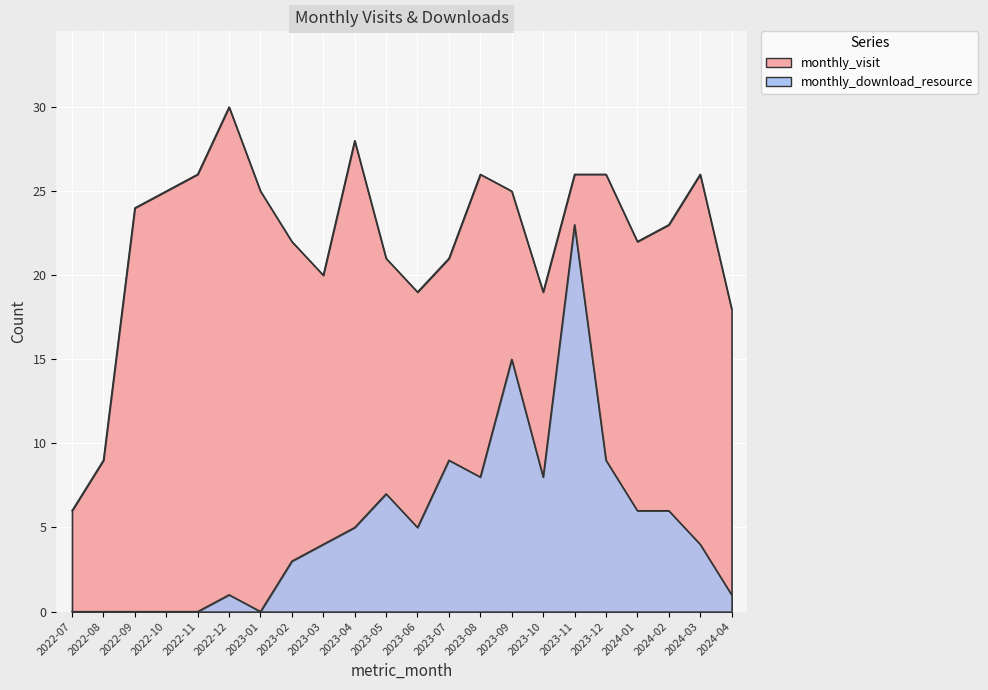

What is the label of the 20th point from the left?

2024-02